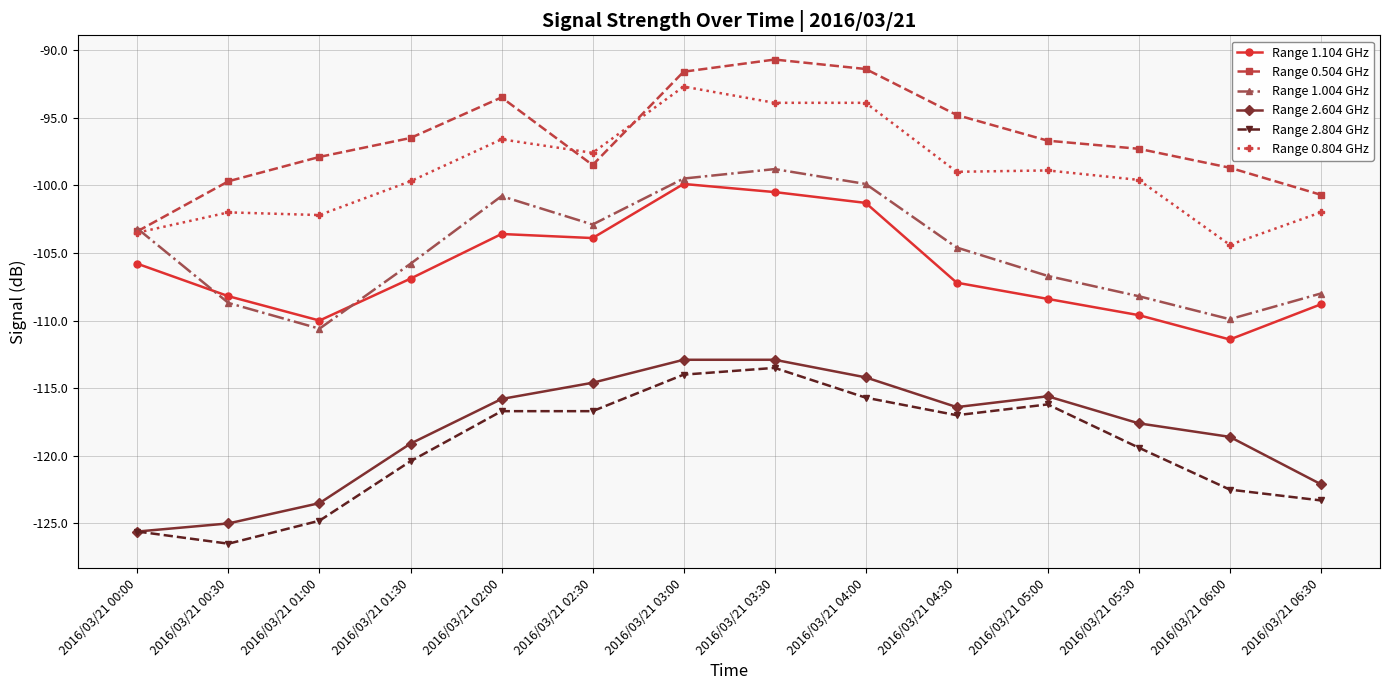

What is the highest value of the Range 2.804 GHz series?

-113.5